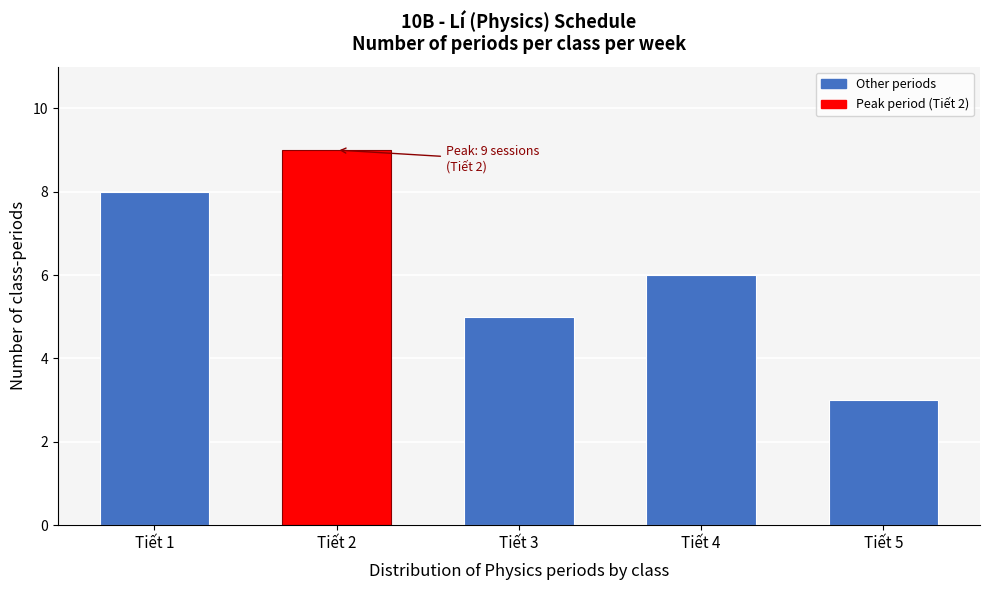

Reading right to left, transcribe all the data shown in this chart.

Tiết 5=3	Tiết 4=6	Tiết 3=5	Tiết 2=9	Tiết 1=8